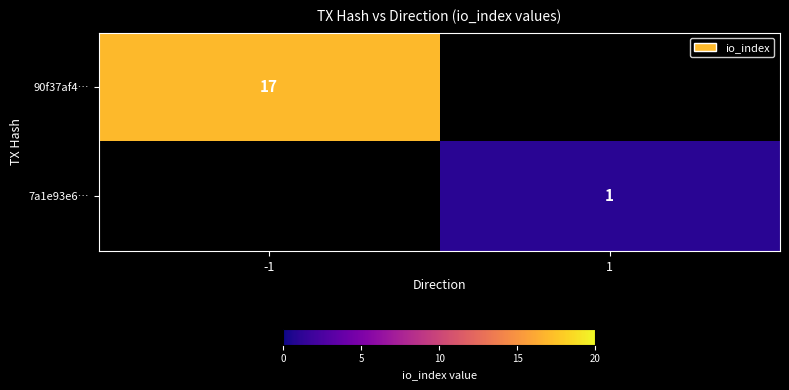

The value of 90f37af4… at -1 is 23. True or false?

False